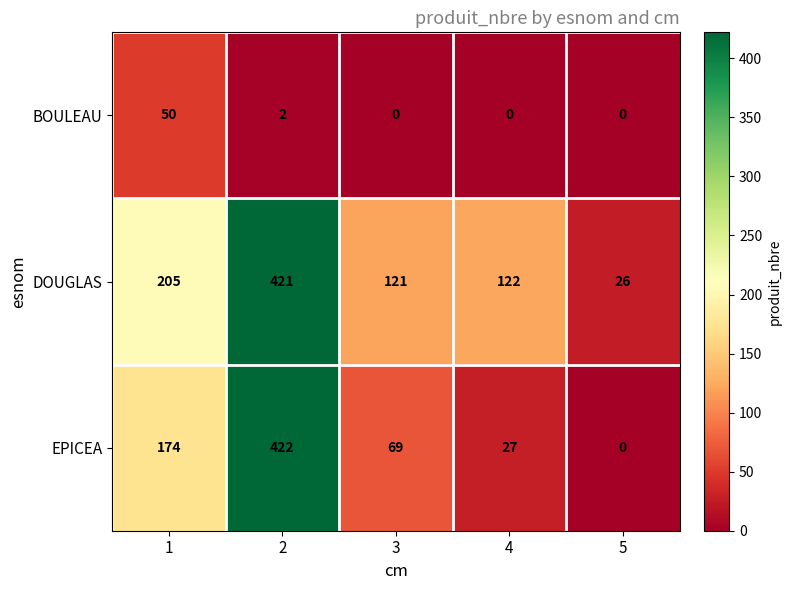

How many categories are shown in the chart?

5